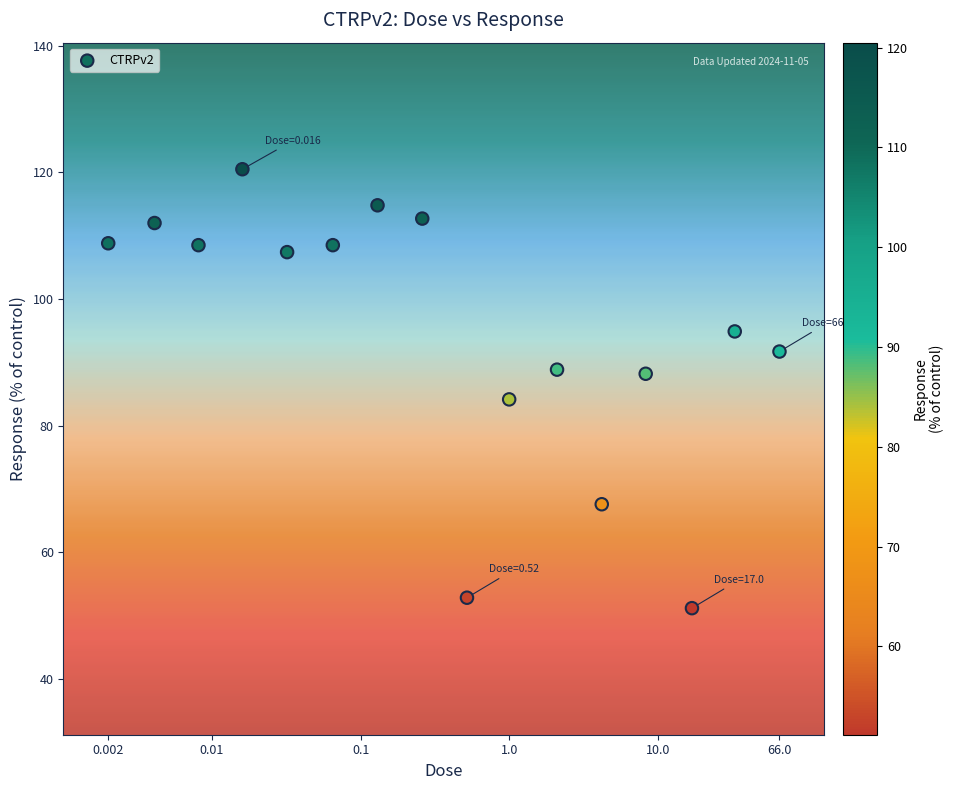

What is the range of Y values (max minus min)?

69.4